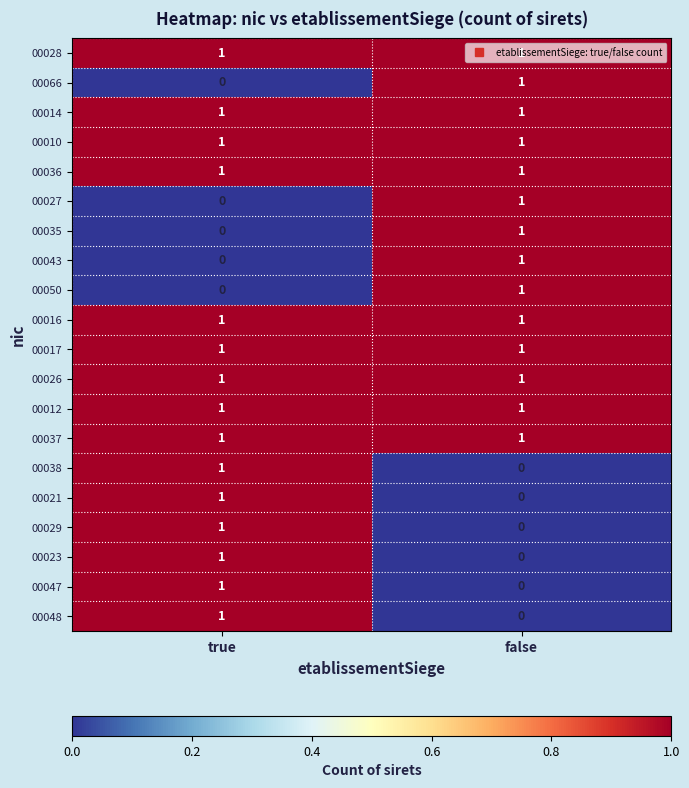

How many series are shown in this chart?

20